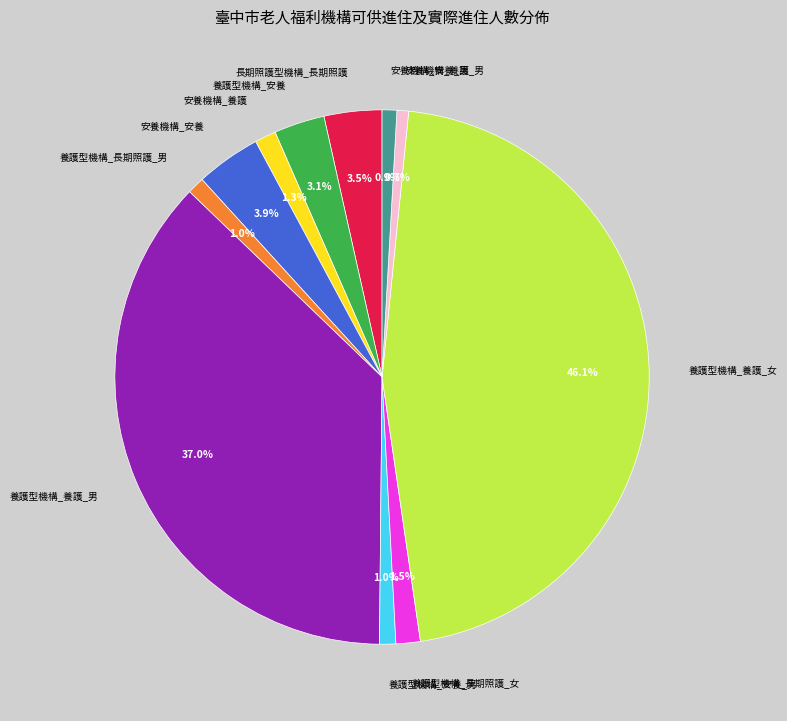

To the nearest percent, what portion does 養護型機構_安養_男 represent?

1%